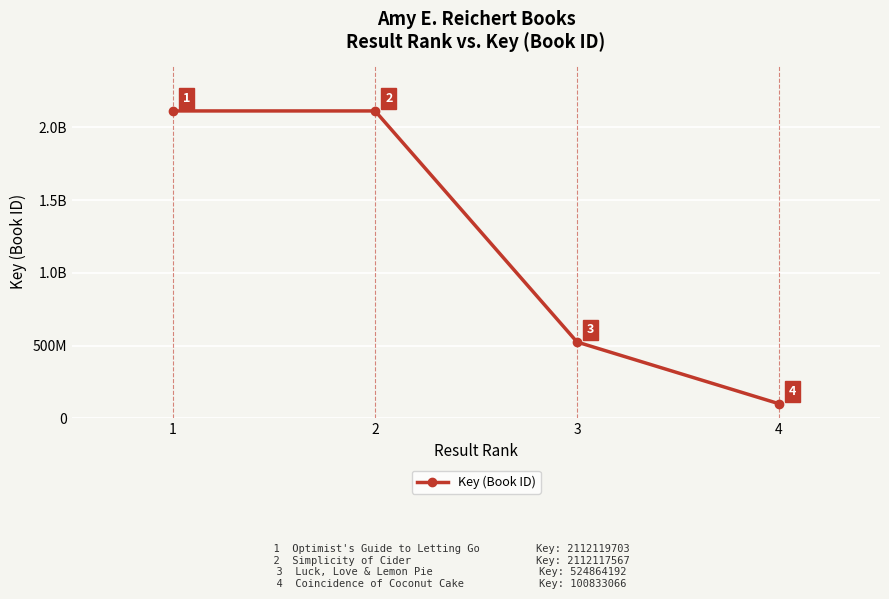

What is the greatest value displayed?

2112119703